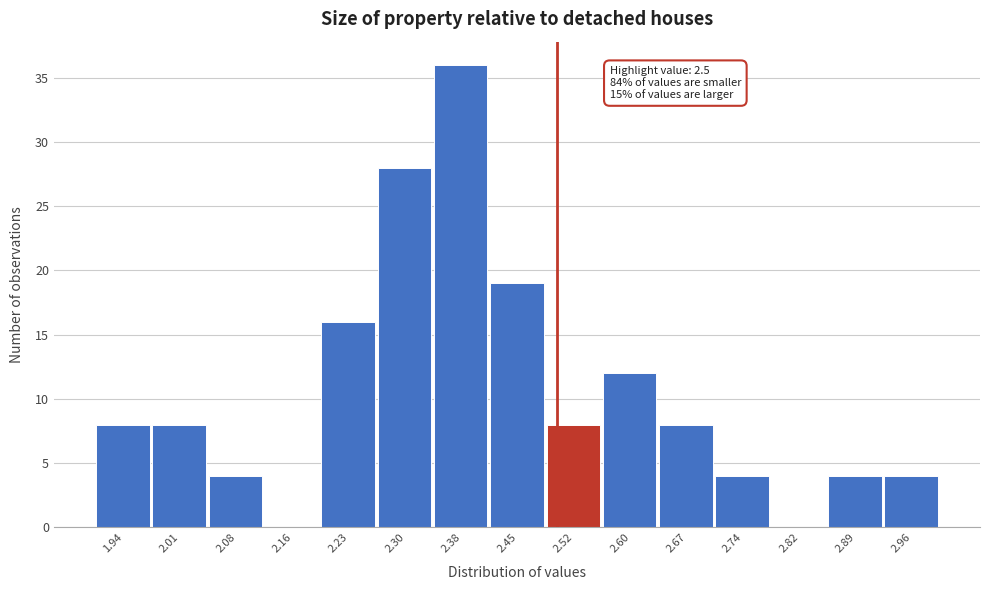

Over which range of the x-axis is the bar tallest?

2.34 to 2.41